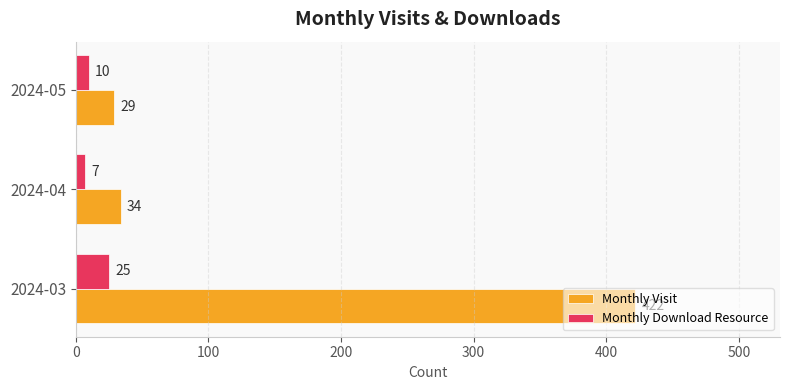

Rank the categories by Monthly Visit value from lowest to highest.

2024-05, 2024-04, 2024-03